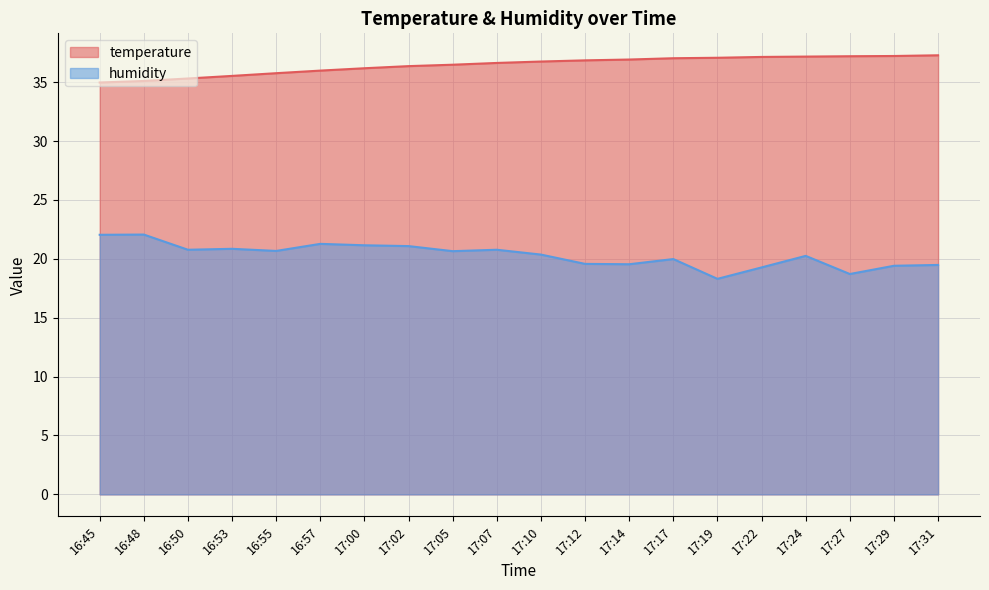

True or false: humidity has more than 0 interior local peaks.

True